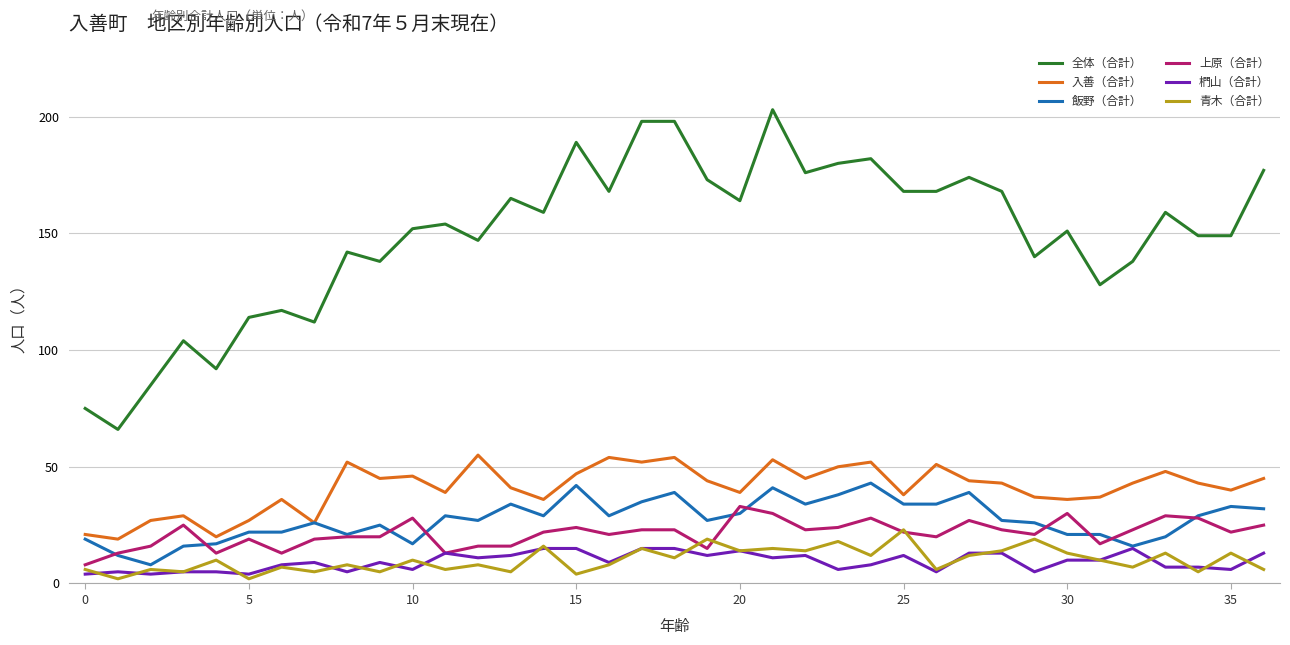

What is the greatest value displayed?

203